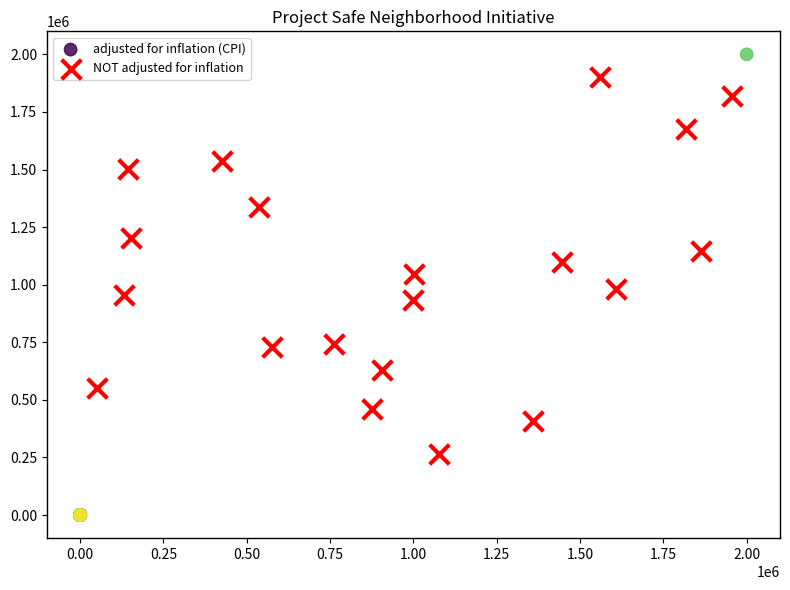

Which series has the widest spread of Y values?

adjusted for inflation (CPI)